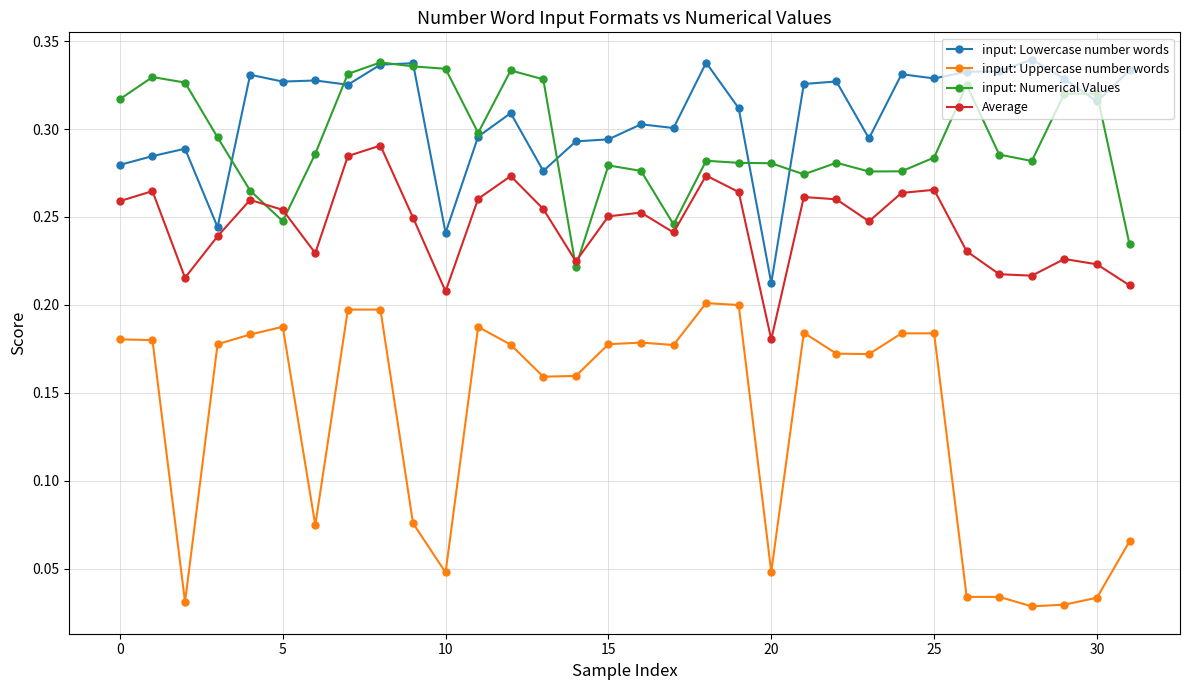

Which series ends up on top after the final intersection of Average and input: Numerical Values?

input: Numerical Values